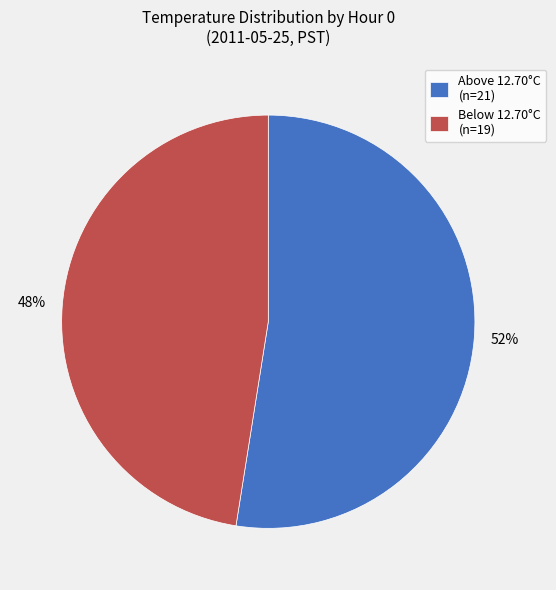

Which has a higher value, Below 12.70°C (n=19) or Above 12.70°C (n=21)?

Above 12.70°C (n=21)